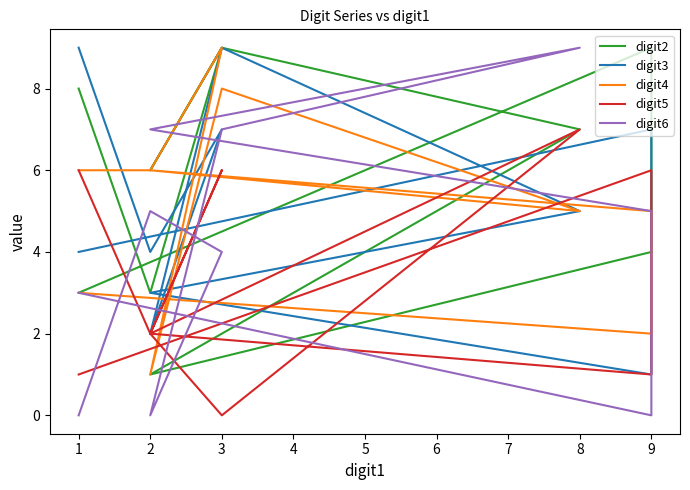

How many lines are shown in the chart?

5